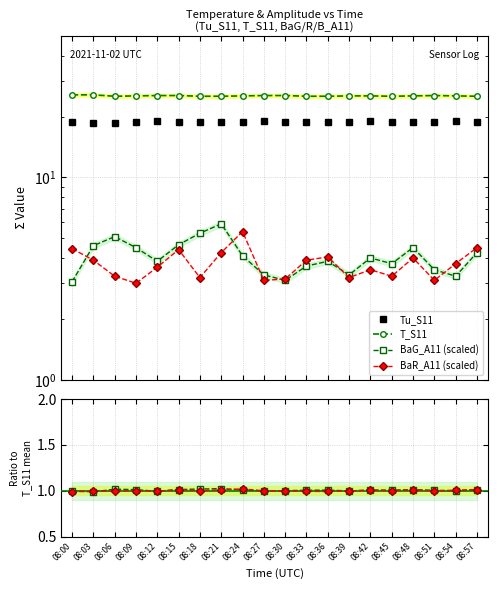

True or false: BaG_A11 (scaled) and T_S11 intersect in this chart.

False